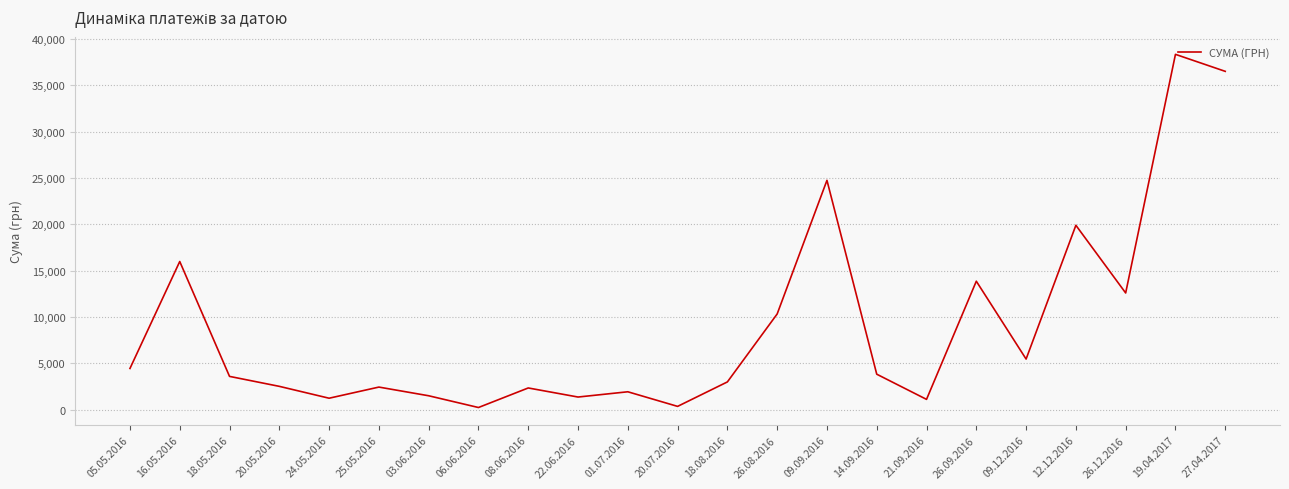

What is the sum of all values?

207635.0